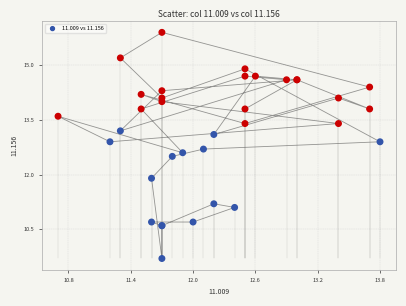

What Y value in the scatter plot is closest to 12?

11.9